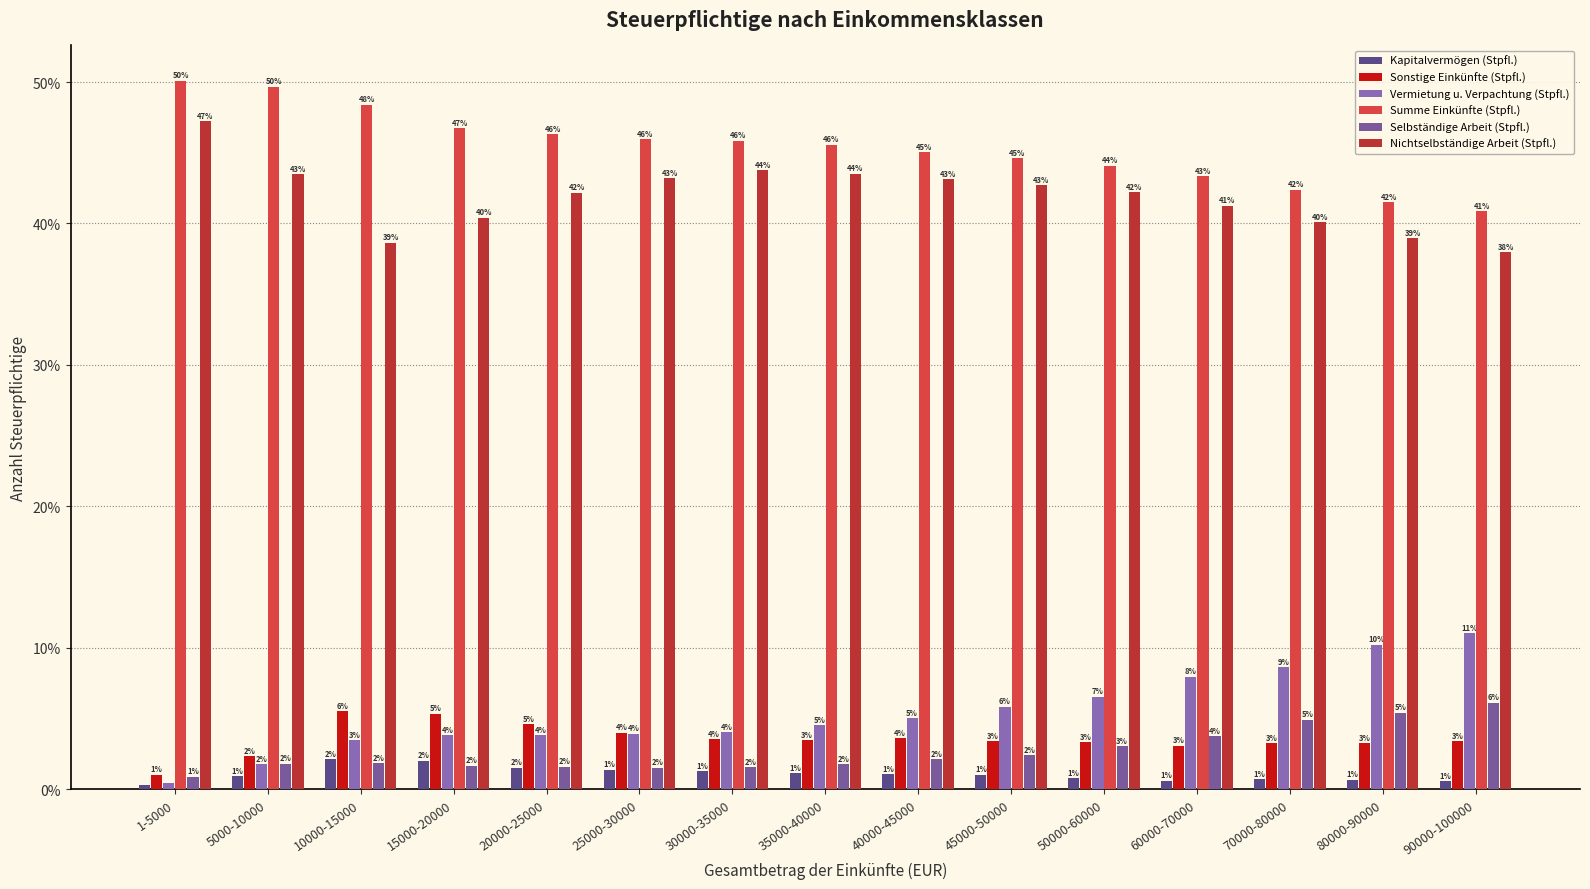

Is it true that Vermietung u. Verpachtung (Stpfl.) equals 1.0 at 10000-15000?

False